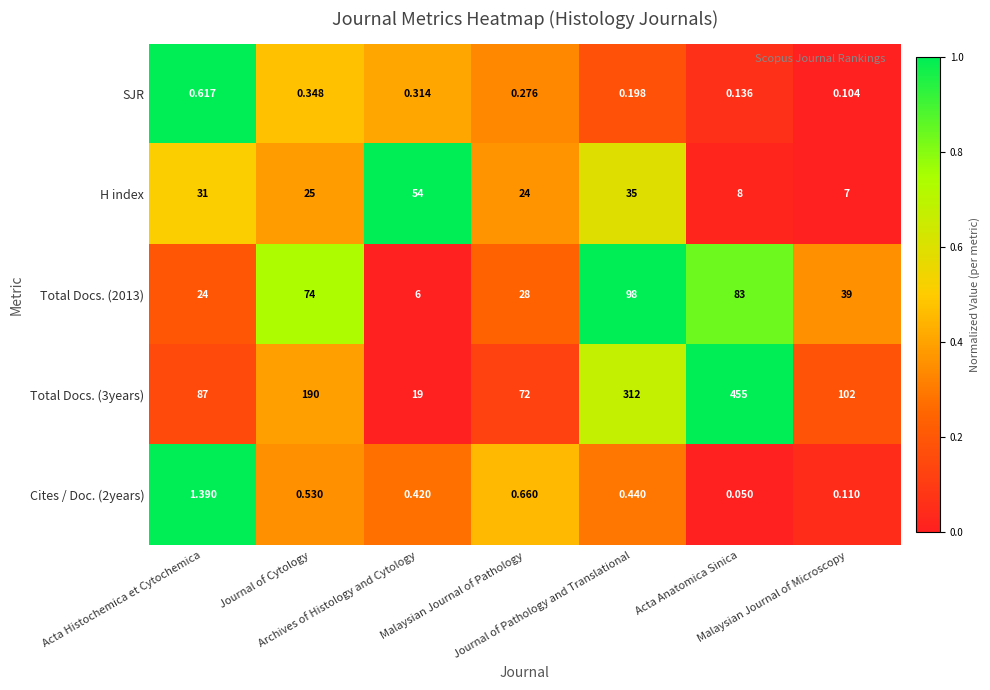

What is the total value across all series at Malaysian Journal of Pathology?

124.9